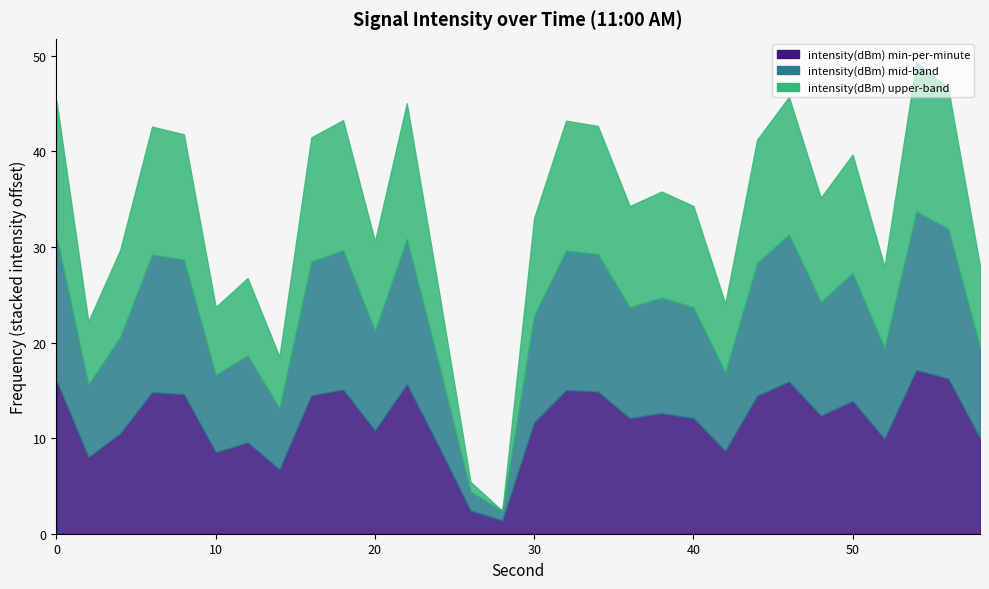

Rank the series by their maximum value, from lowest to highest.

intensity(dBm) upper-band, intensity(dBm) mid-band, intensity(dBm) min-per-minute